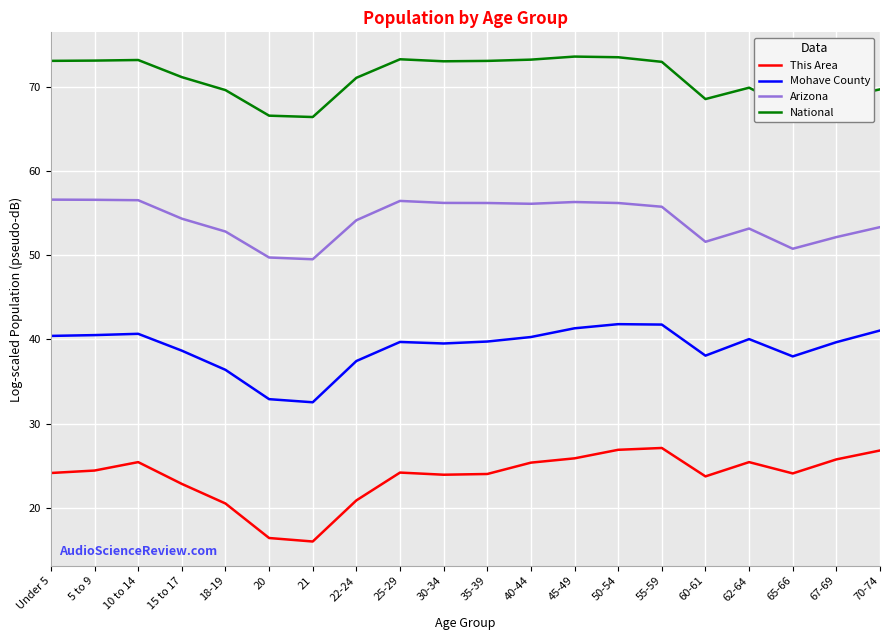

What position from the right is 10 to 14?

18